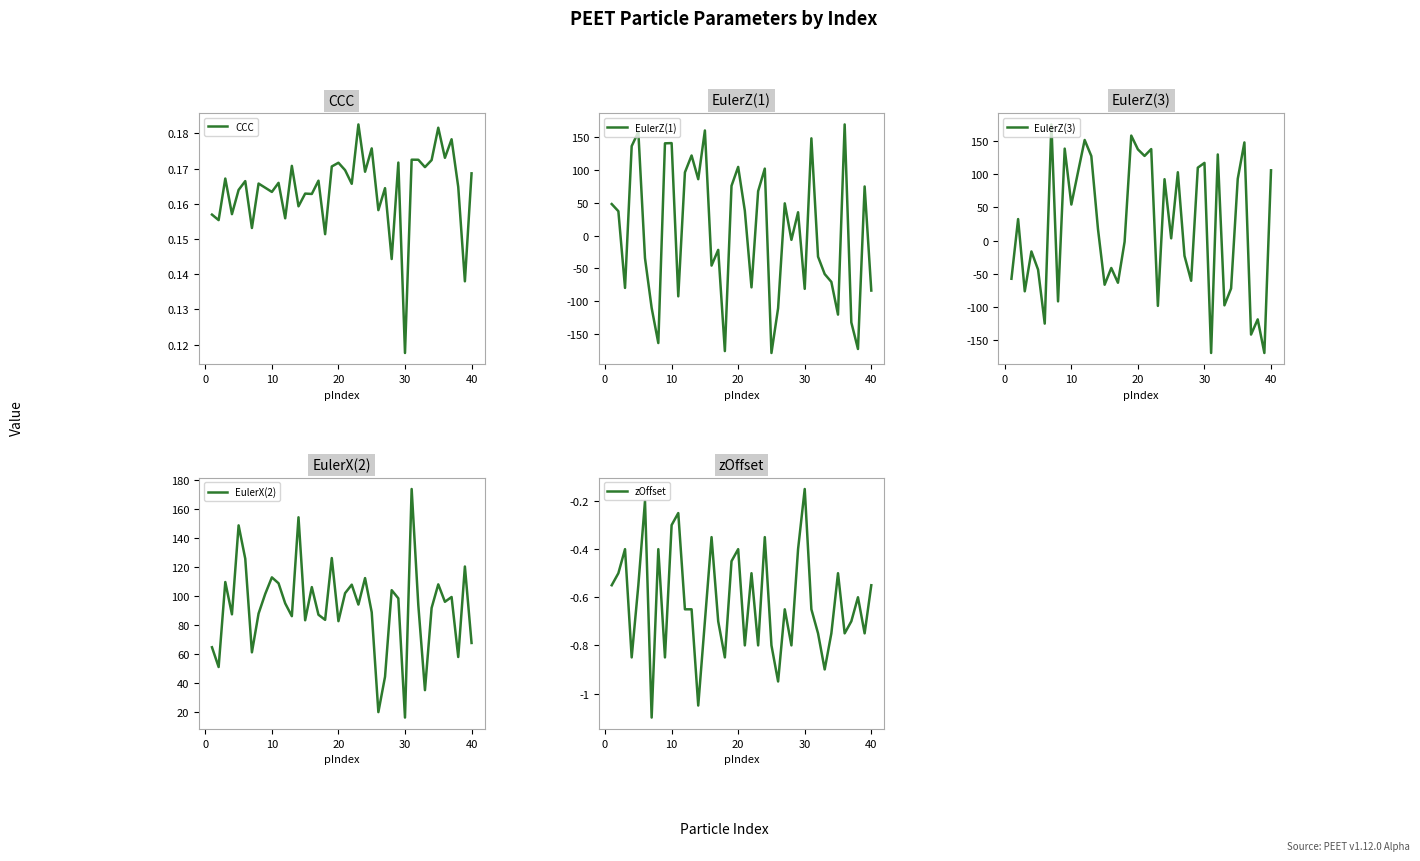

True or false: EulerX(2) has a value of 56.8 at 10.

False